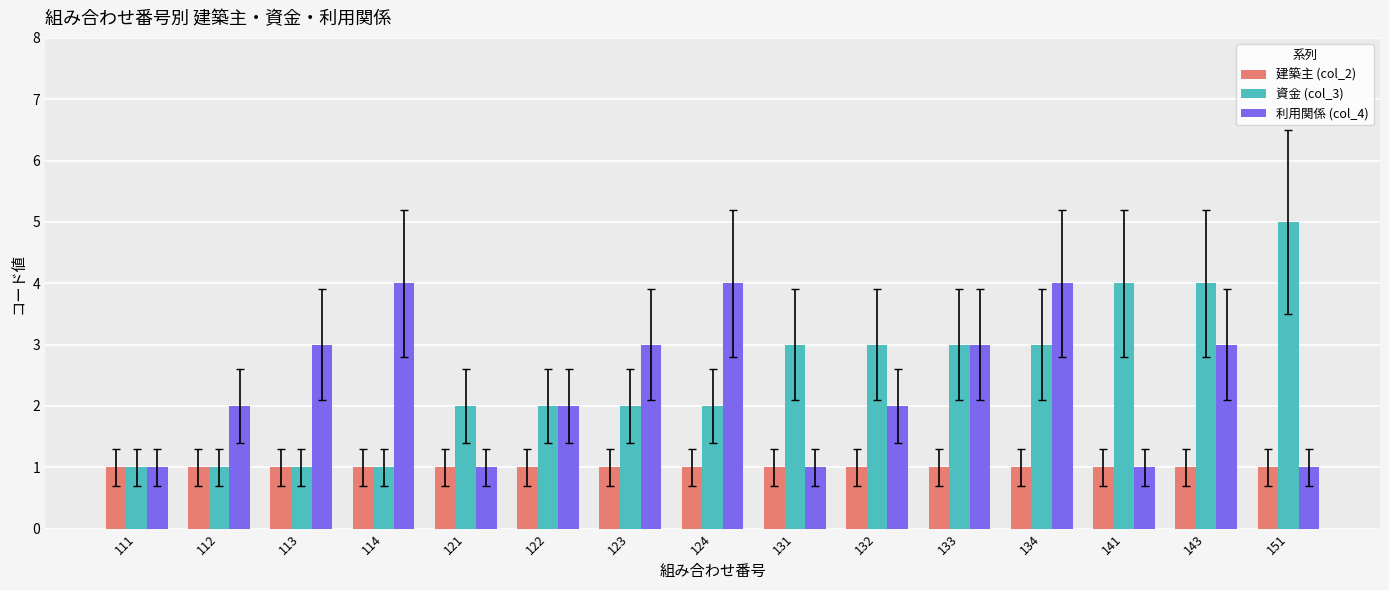

What is the greatest value displayed?

5